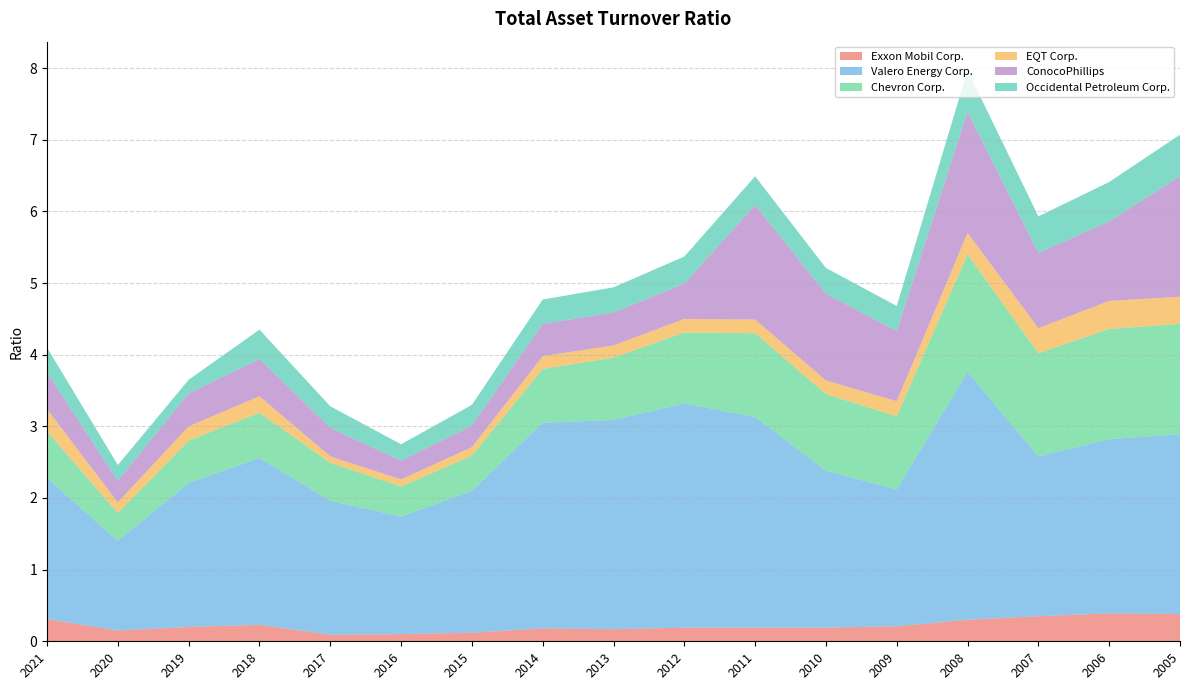

Reading left to right, list all the values displayed in this chart.

Exxon Mobil Corp.: 0.3	0.1	0.2	0.2	0.1	0.1	0.1	0.2	0.2	0.2	0.2	0.2	0.2	0.3	0.3	0.4	0.4
Valero Energy Corp.: 2.0	1.2	2.0	2.3	1.9	1.6	2.0	2.9	2.9	3.1	2.9	2.2	1.9	3.5	2.2	2.4	2.5
Chevron Corp.: 0.7	0.4	0.6	0.6	0.5	0.4	0.5	0.8	0.9	1.0	1.2	1.1	1.0	1.6	1.4	1.5	1.5
EQT Corp.: 0.3	0.1	0.2	0.2	0.1	0.1	0.1	0.2	0.2	0.2	0.2	0.2	0.2	0.3	0.3	0.4	0.4
ConocoPhillips: 0.5	0.3	0.5	0.5	0.4	0.3	0.3	0.5	0.5	0.5	1.6	1.2	1.0	1.7	1.1	1.1	1.7
Occidental Petroleum Corp.: 0.3	0.2	0.2	0.4	0.3	0.2	0.3	0.3	0.3	0.4	0.4	0.4	0.3	0.6	0.5	0.6	0.6